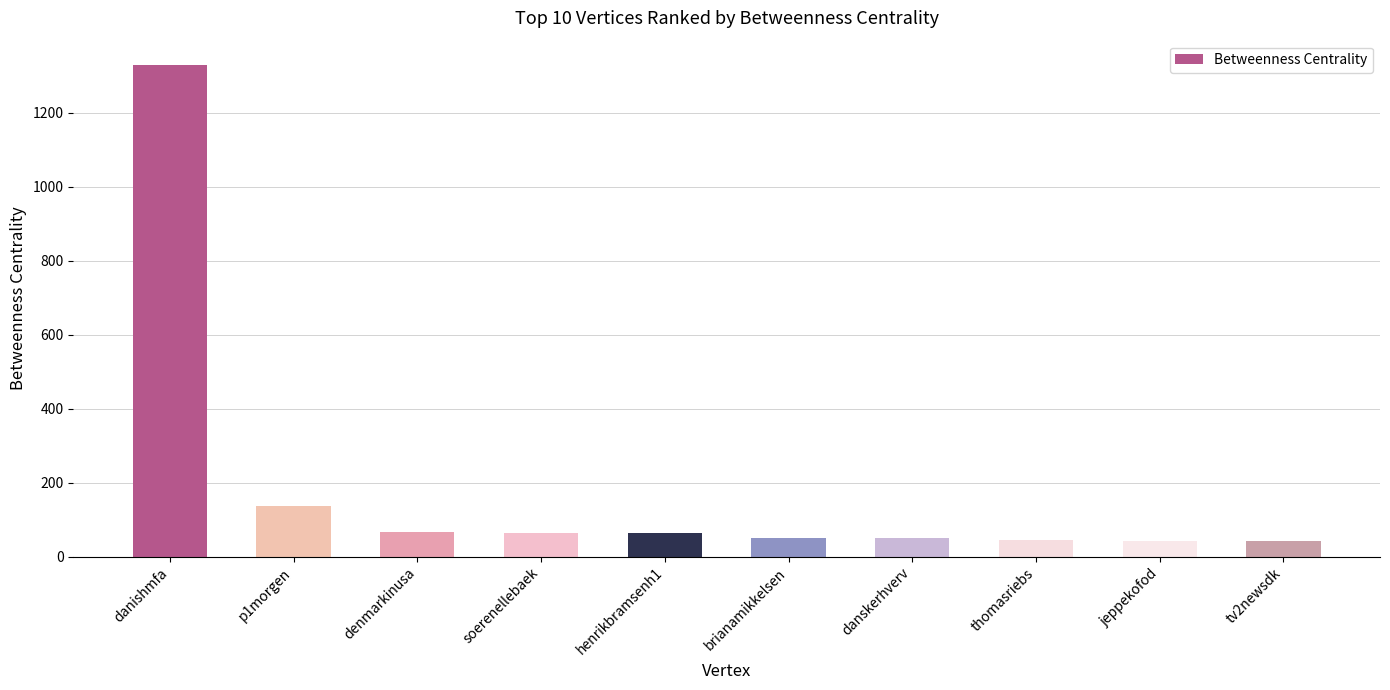

What is the change in value from henrikbramsenh1 to tv2newsdk?

-22.8